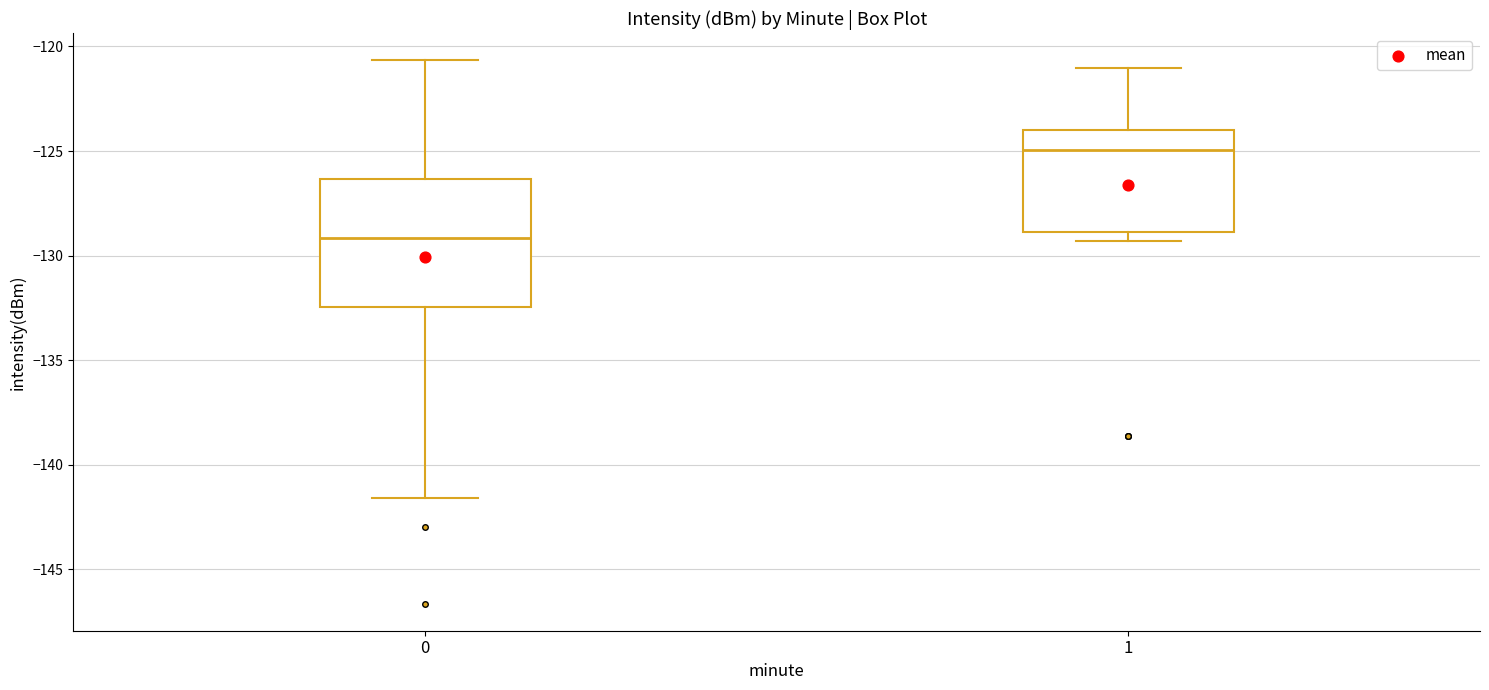

Which box's median line is the highest?

1